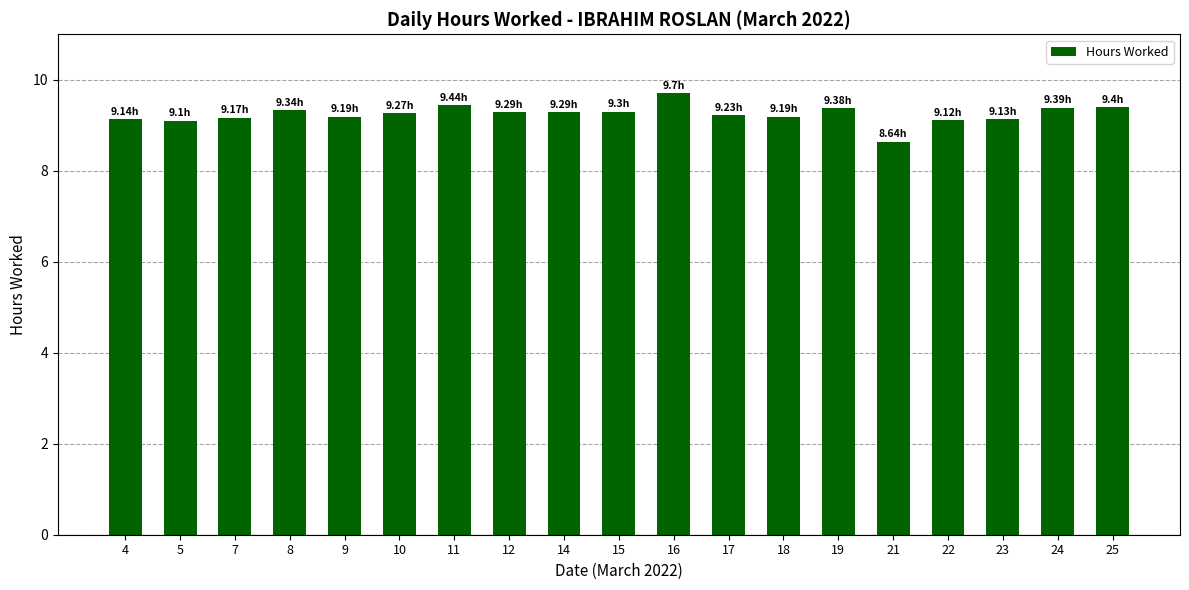

What is the smallest value displayed?

8.6